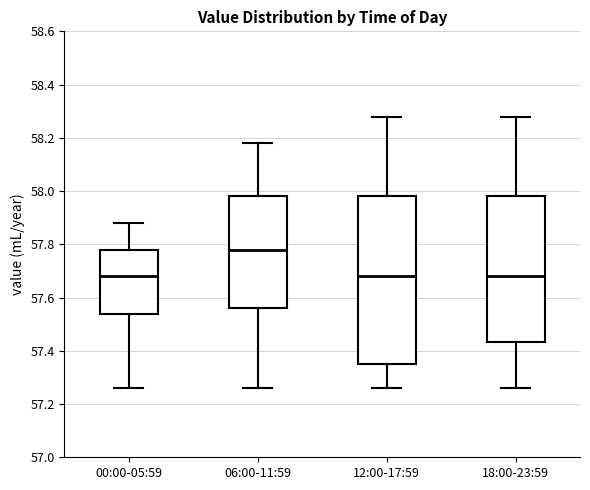

Comparing the boxes themselves (not the whiskers), which one is the tallest?

12:00-17:59